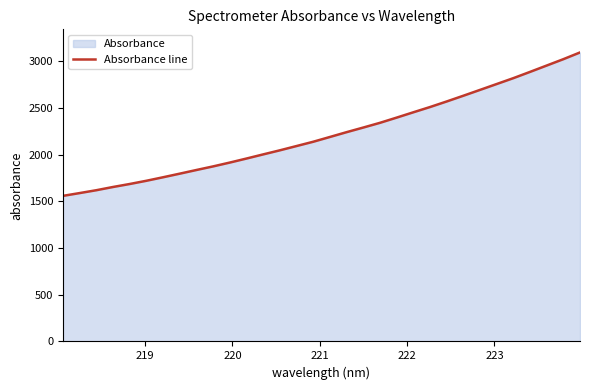

What is the difference between the maximum and minimum values?

1534.3